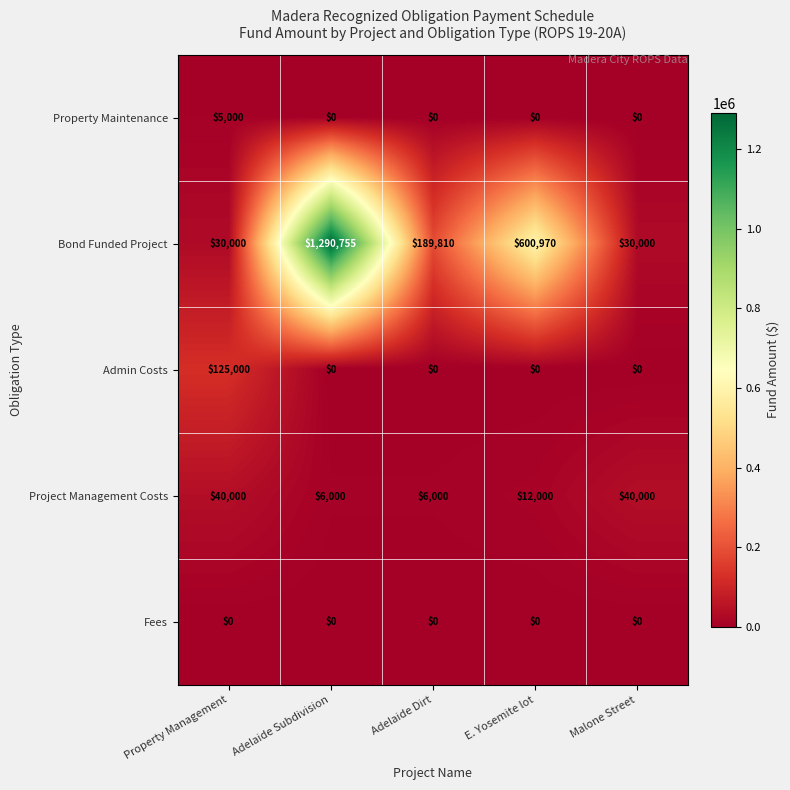

Count the number of data series in this chart.

5